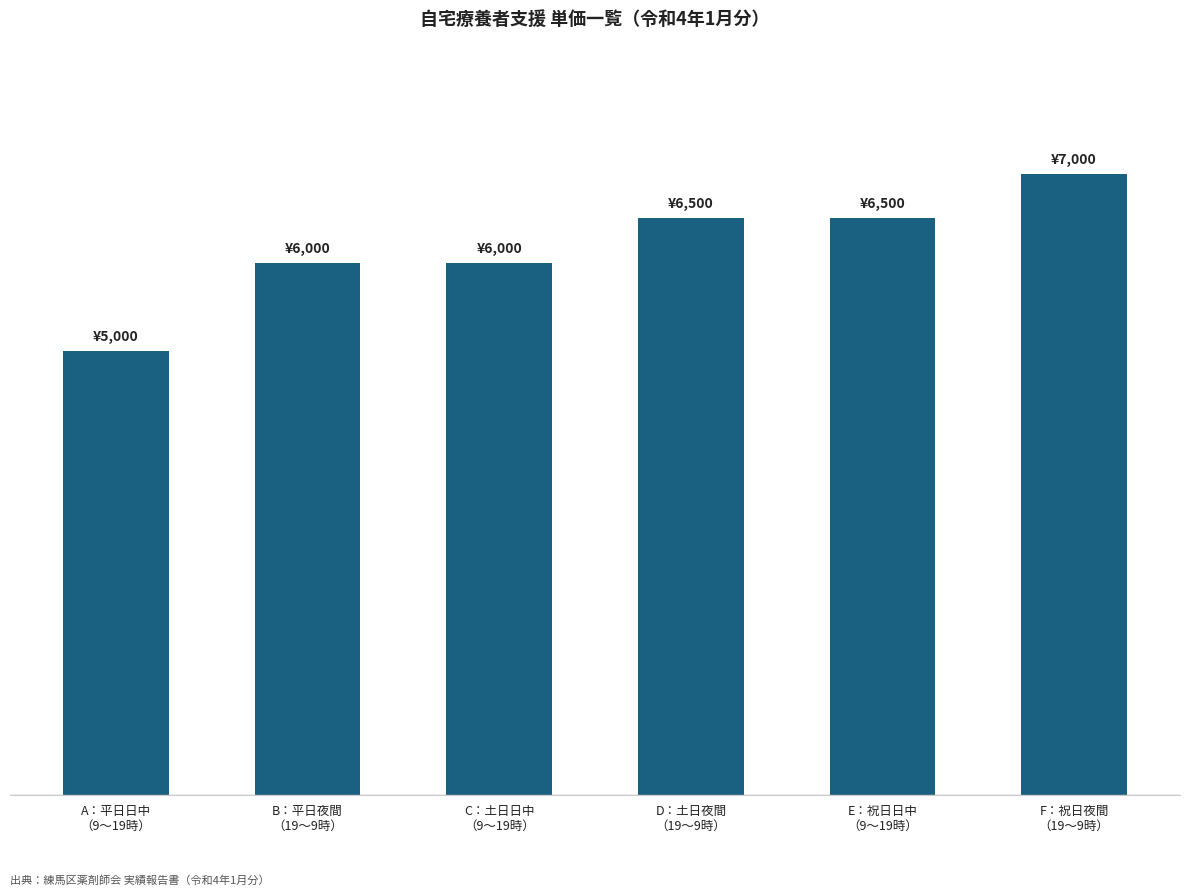

Are the bars horizontal?

No